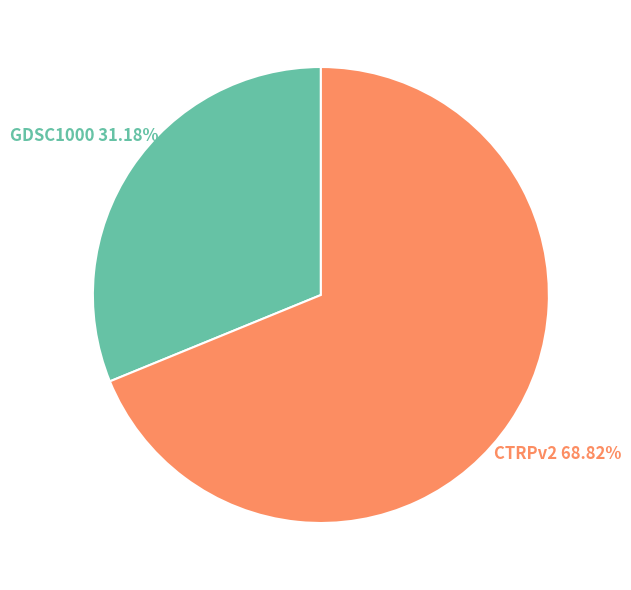

Is it true that CTRPv2 is 54% of the pie?

False